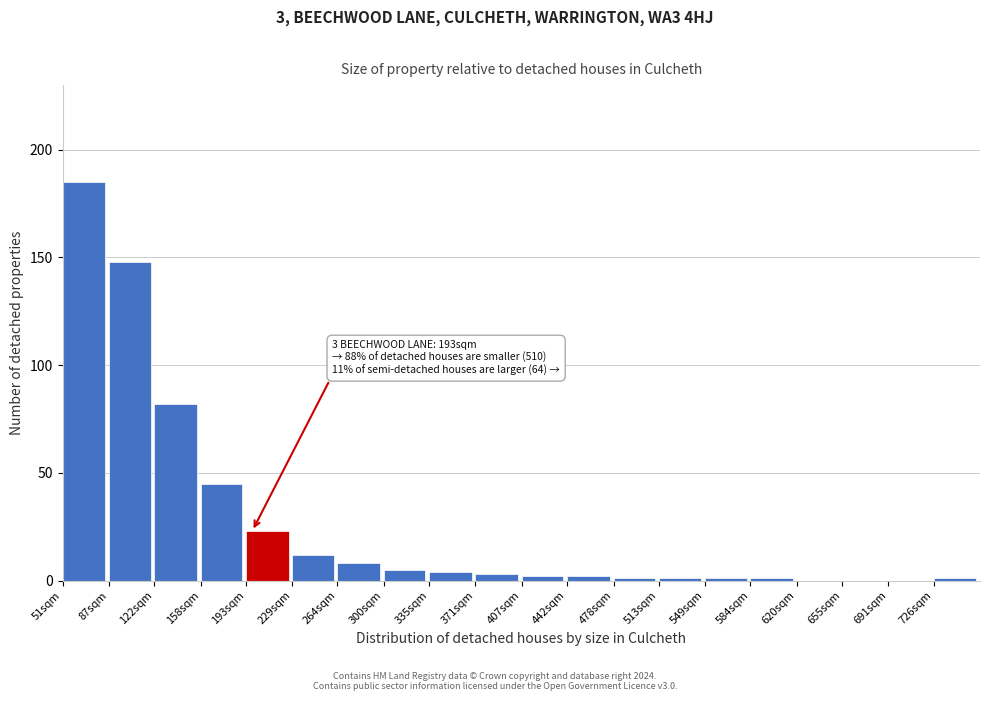

Reading left to right, transcribe all the data shown in this chart.

51sqm=185	87sqm=148	122sqm=82	158sqm=45	193sqm=23	229sqm=12	264sqm=8	300sqm=5	335sqm=4	371sqm=3	407sqm=2	442sqm=2	478sqm=1	513sqm=1	549sqm=1	584sqm=1	620sqm=0	655sqm=0	691sqm=0	726sqm=1